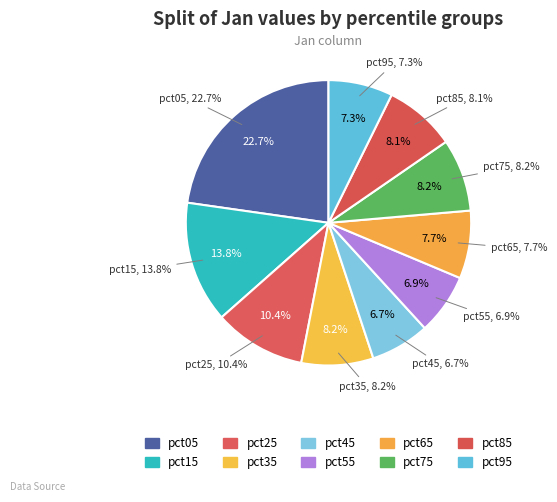

True or false: pct55 accounts for 7% of the total.

True